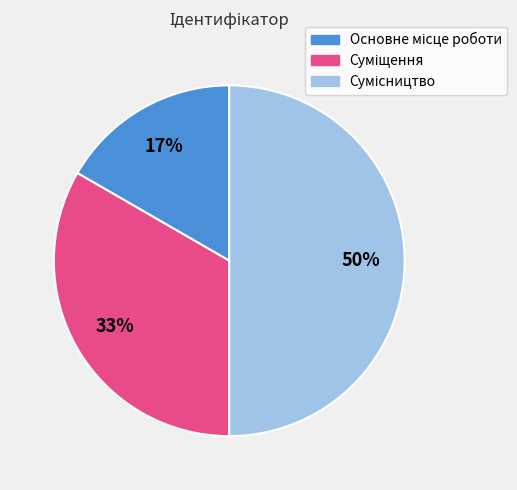

To the nearest percent, what is the difference between the largest and smallest slice percentages?

33%